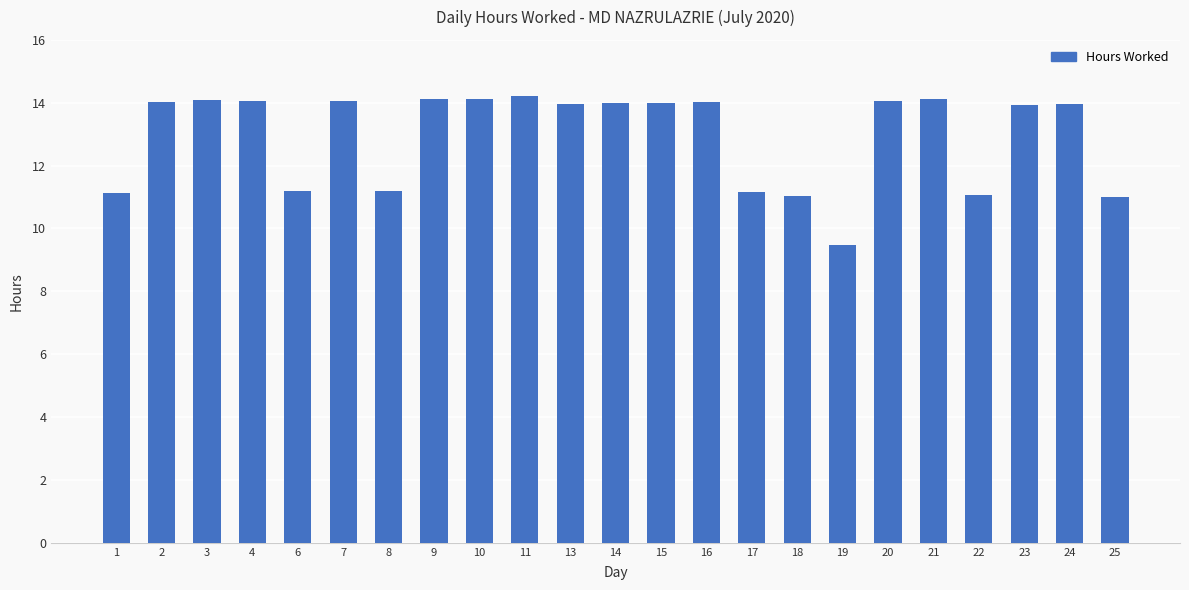

What is the ratio of the value at 20 to the value at 9?

1.0